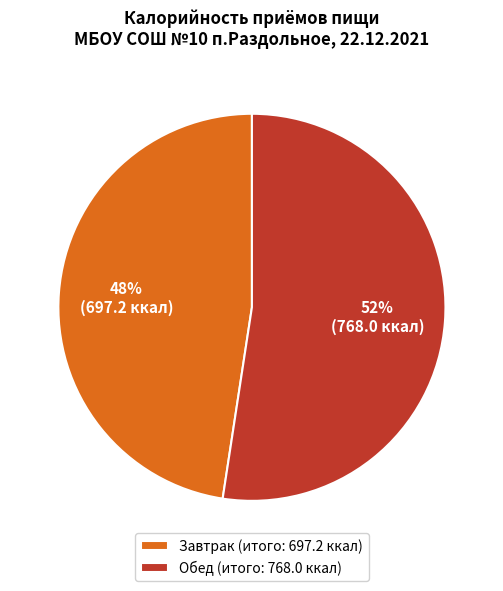

To the nearest percent, what percentage of the pie is Обед?

52%